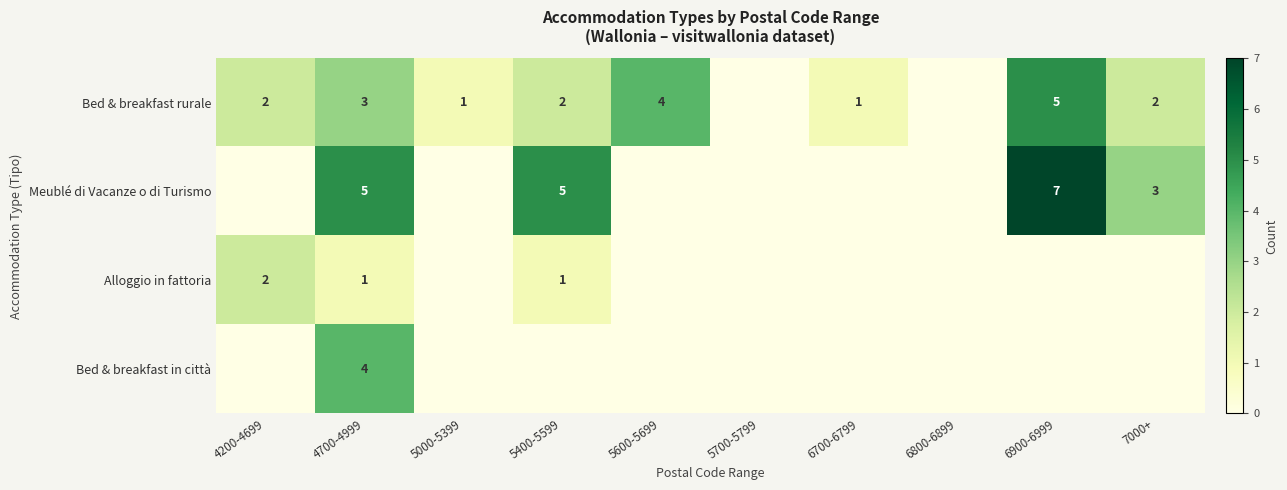

Is the value of Bed & breakfast rurale at 7000+ greater than the value of Meublé di Vacanze o di Turismo at 4700-4999?

No